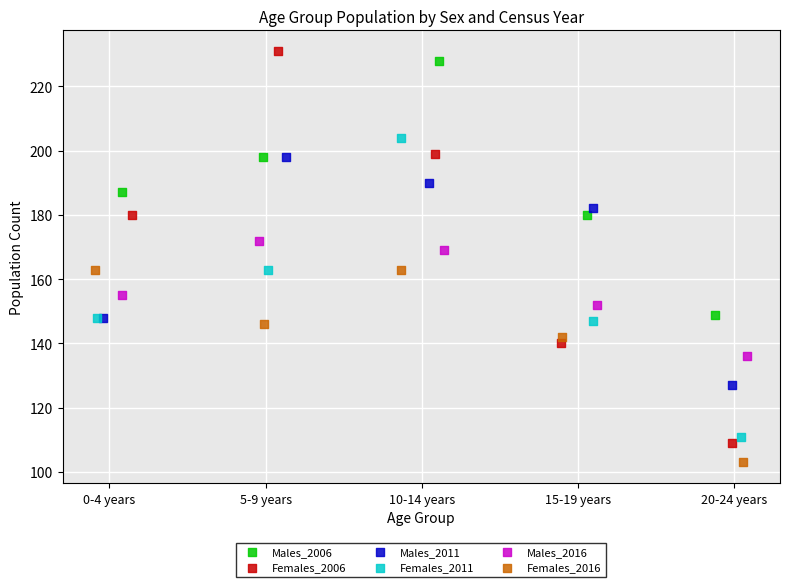

Which series has the widest spread of Y values?

Females_2006